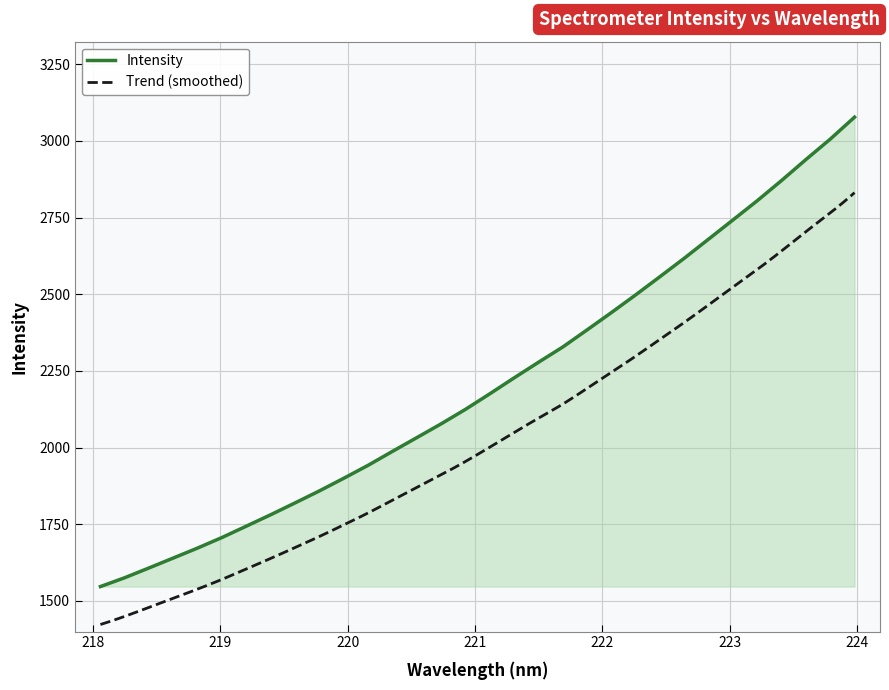

What is the ratio of the value at 218.2508 to the value at 221.1174?

0.7